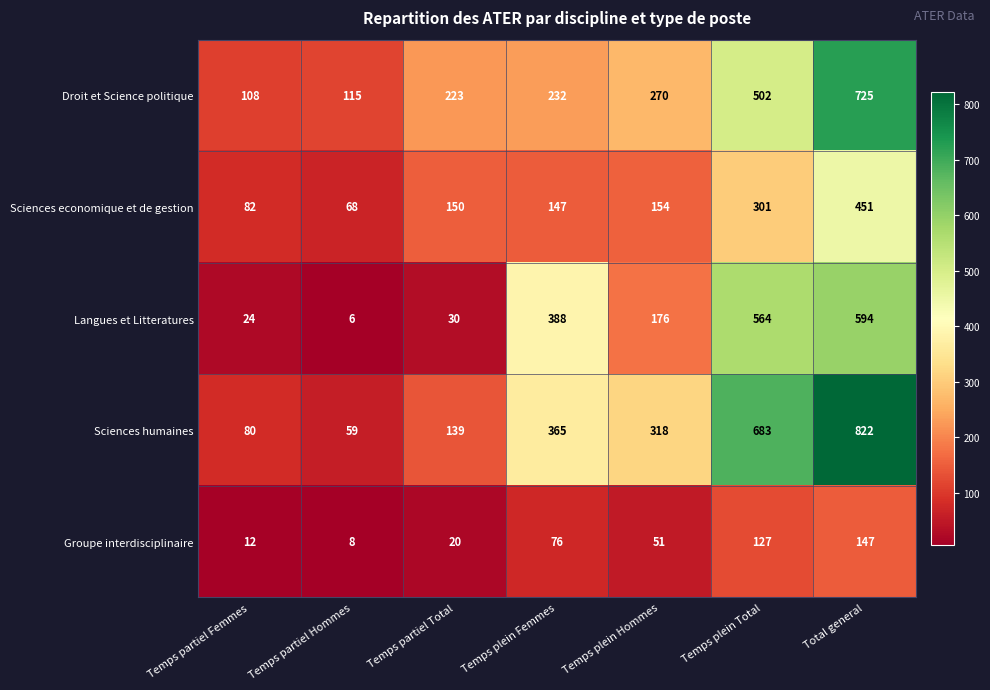

What is the sum of the Droit et Science politique values at Temps plein Femmes and Temps partiel Femmes?

340